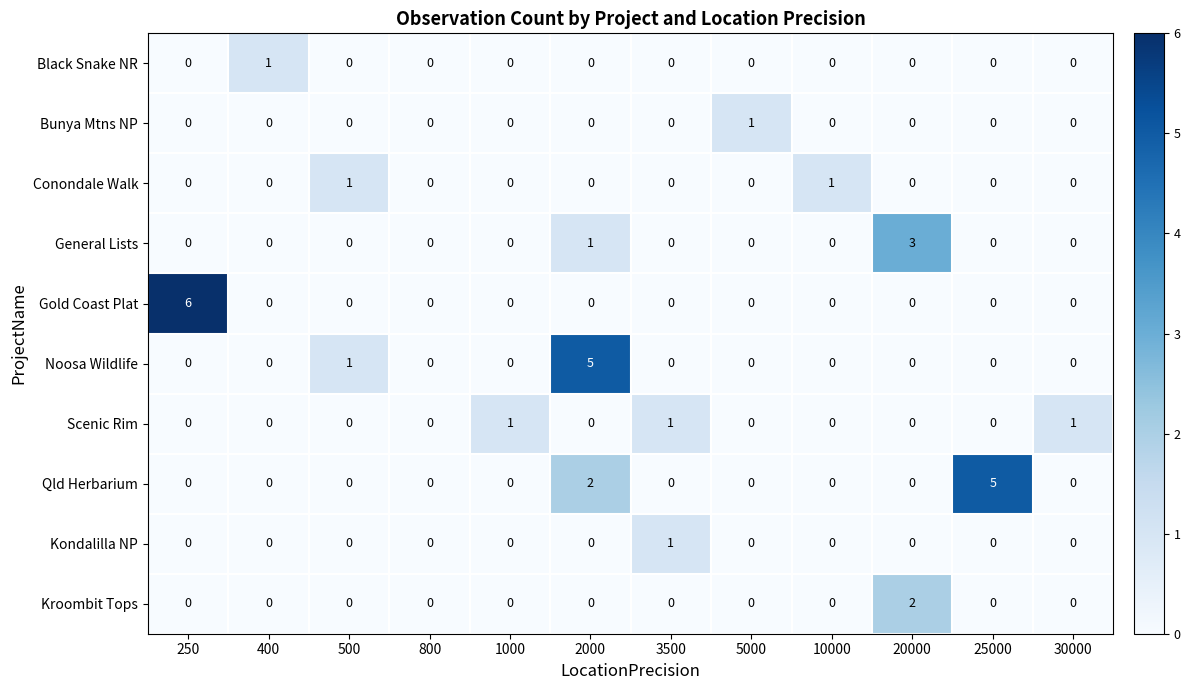

How many positive values does the Gold Coast Plat series have?

1